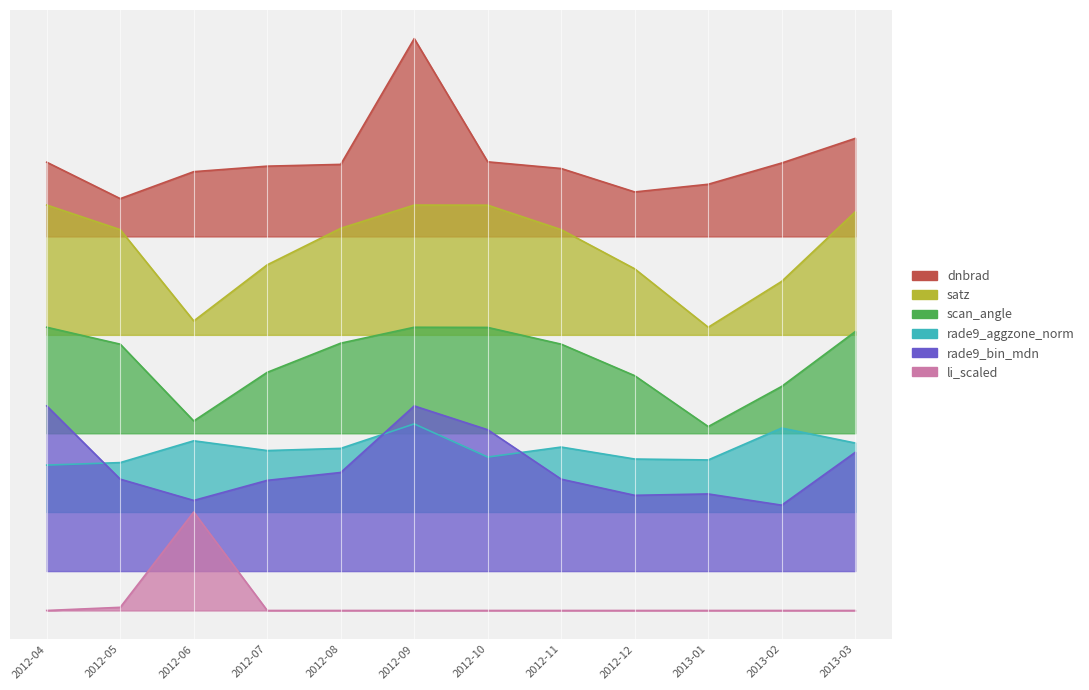

Reading left to right, list all the values displayed in this chart.

dnbrad: 21.8	19.9	21.3	21.6	21.7	28.1	21.8	21.4	20.3	20.6	21.7	23.0
satz: 19.6	18.3	13.7	16.6	18.4	19.6	19.6	18.3	16.4	13.4	15.7	19.2
scan_angle: 13.4	12.5	8.6	11.1	12.6	13.4	13.4	12.5	10.9	8.3	10.4	13.2
rade9_aggzone_norm: 6.4	6.5	7.6	7.1	7.2	8.5	6.8	7.3	6.7	6.6	8.3	7.5
rade9_bin_mdn: 9.4	5.7	4.6	5.6	6.0	9.4	8.2	5.7	4.8	4.9	4.3	7.0
li: -1.0	-0.8	4.0	-1.0	-1.0	-1.0	-1.0	-1.0	-1.0	-1.0	-1.0	-1.0